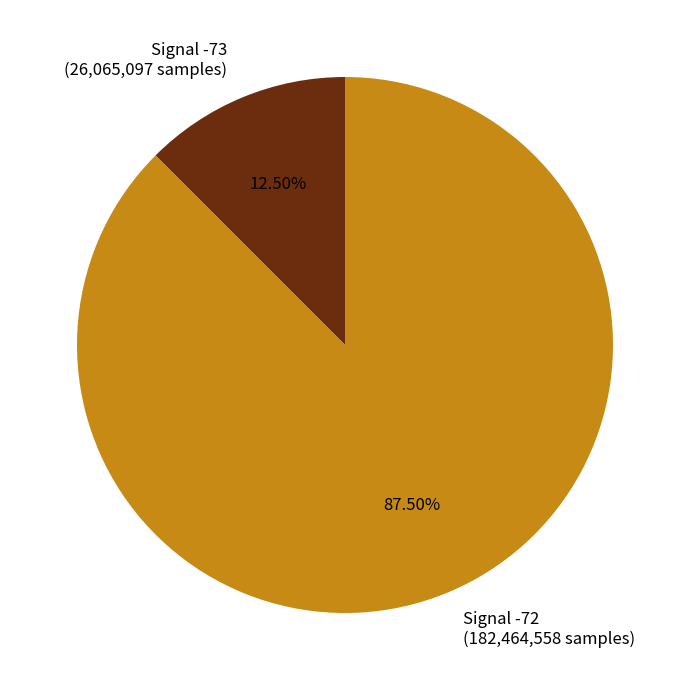

Combined, do Signal -73 and Signal -72 account for over 50%?

Yes